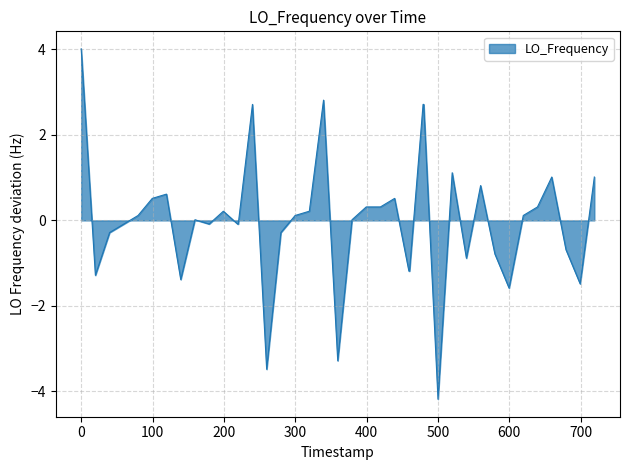

What is the difference between the maximum and minimum values?

8.2